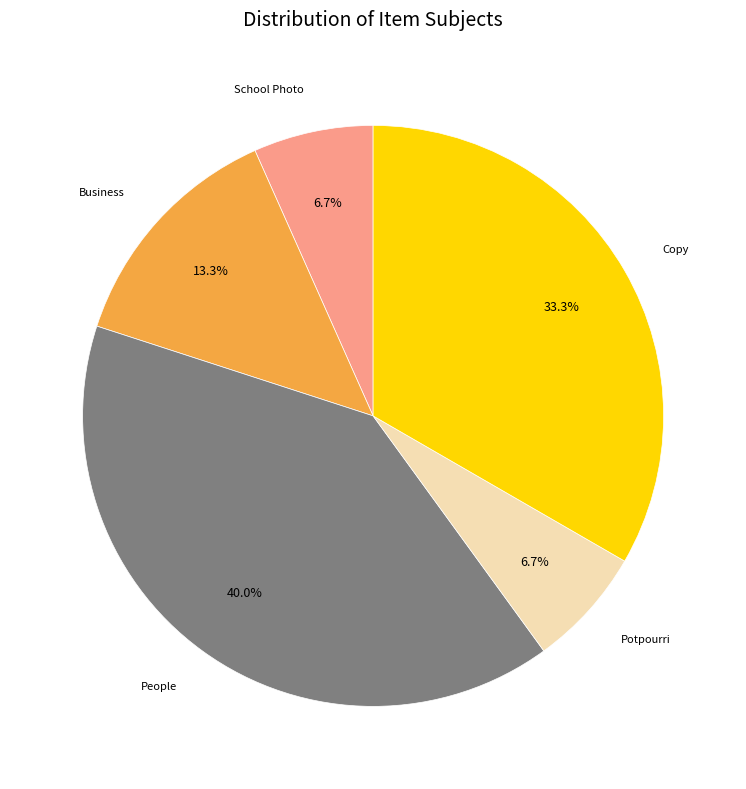

To the nearest percent, what percentage of the pie is People?

40%